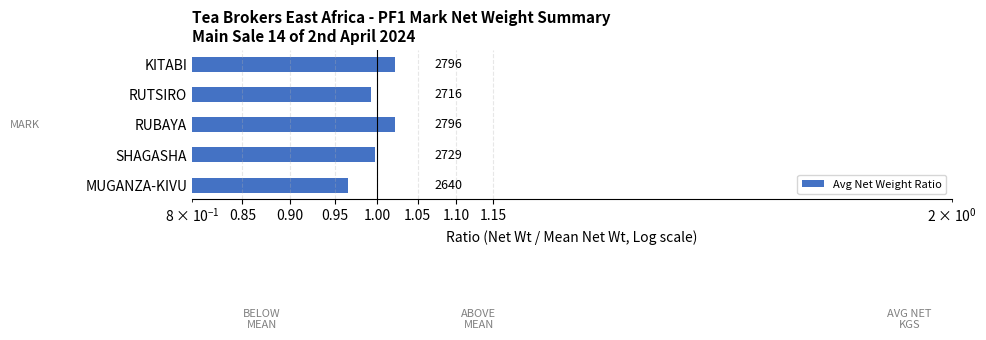

What is the sum of all values?

5.0